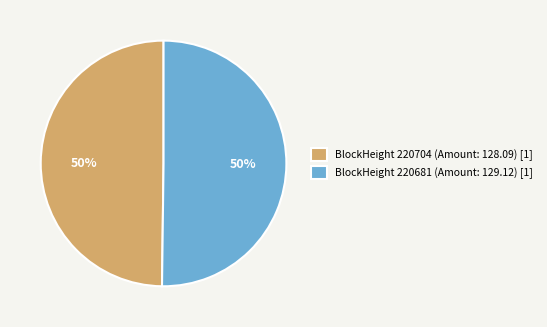

What is the ratio of the value at BlockHeight 220681 (Amount: 129.12) [1] to the value at BlockHeight 220704 (Amount: 128.09) [1]?

1.0